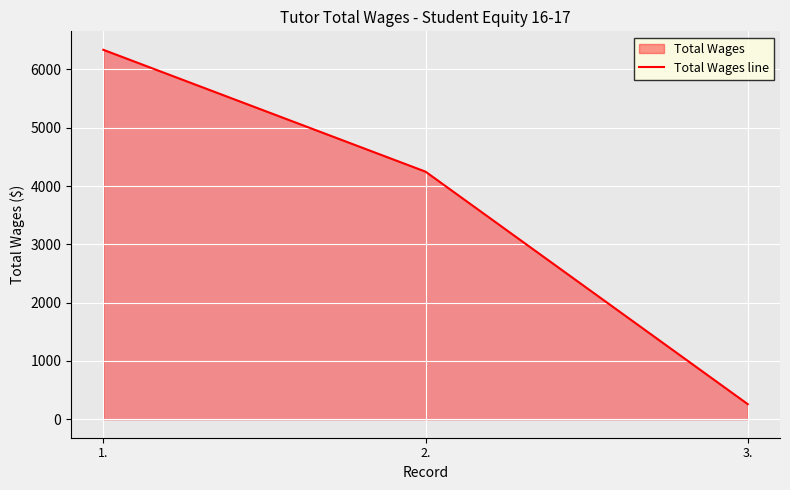

Reading left to right, extract all data points from this chart.

1.=6336	2.=4246	3.=259